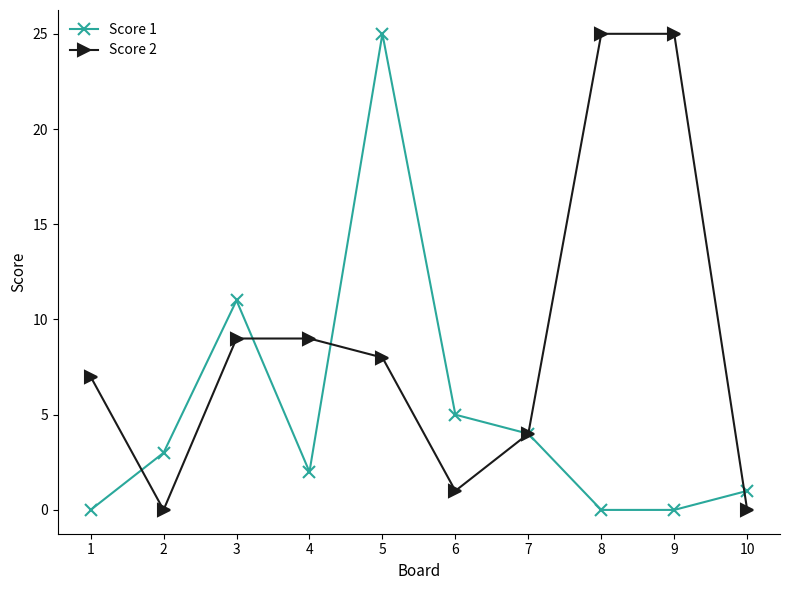

What is the average value of the Score 1 series?

5